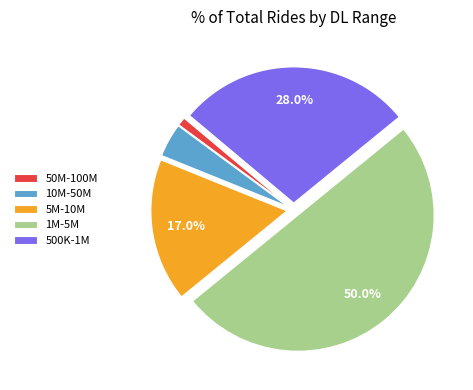

Rank the categories by value from highest to lowest.

1M-5M, 500K-1M, 5M-10M, 10M-50M, 50M-100M